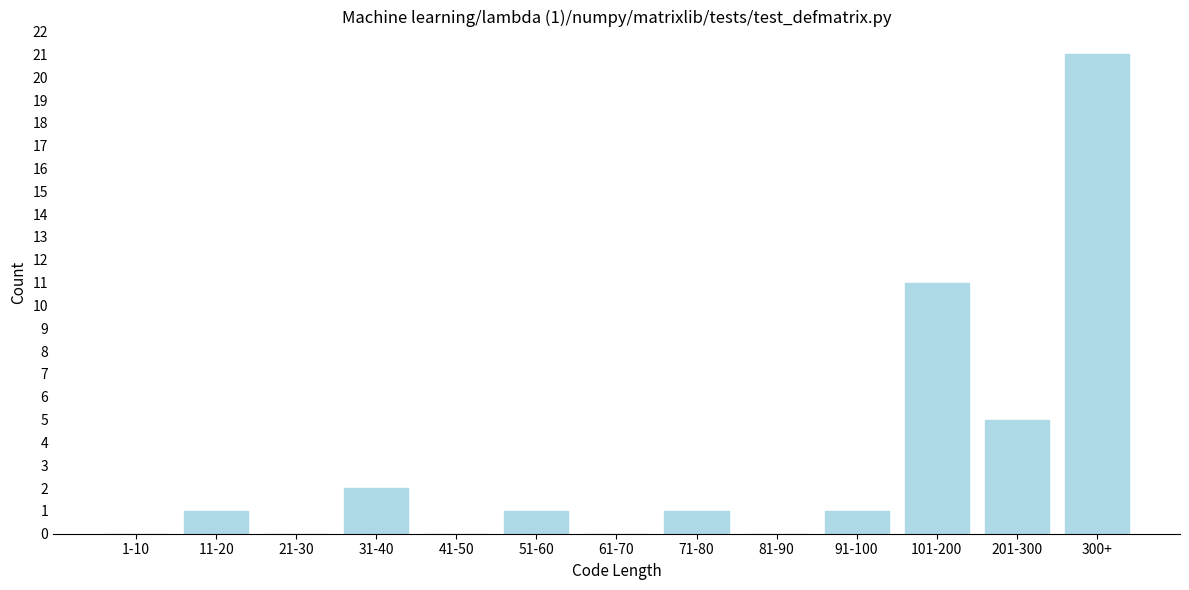

Reading left to right, what are all the values shown in this chart?

1-10=0	11-20=1	21-30=0	31-40=2	41-50=0	51-60=1	61-70=0	71-80=1	81-90=0	91-100=1	101-200=11	201-300=5	300+=21